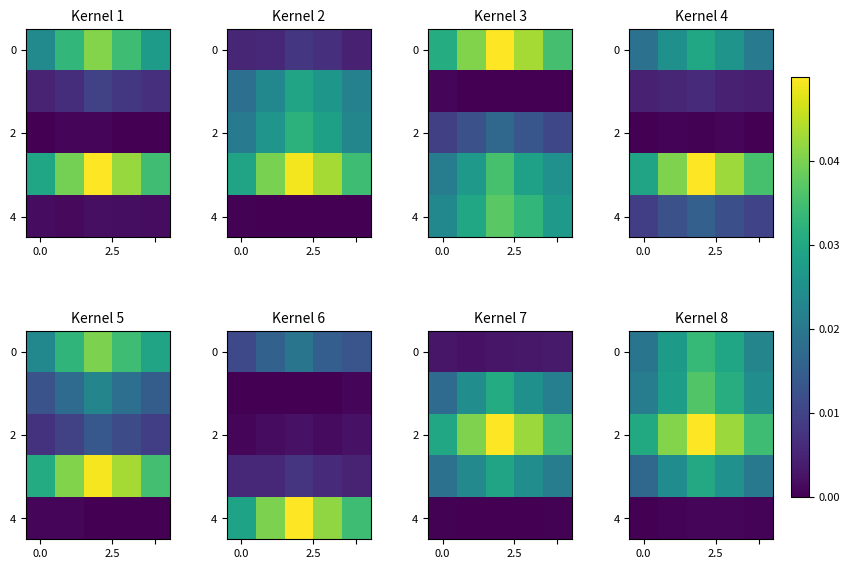

How many series are shown in this chart?

5